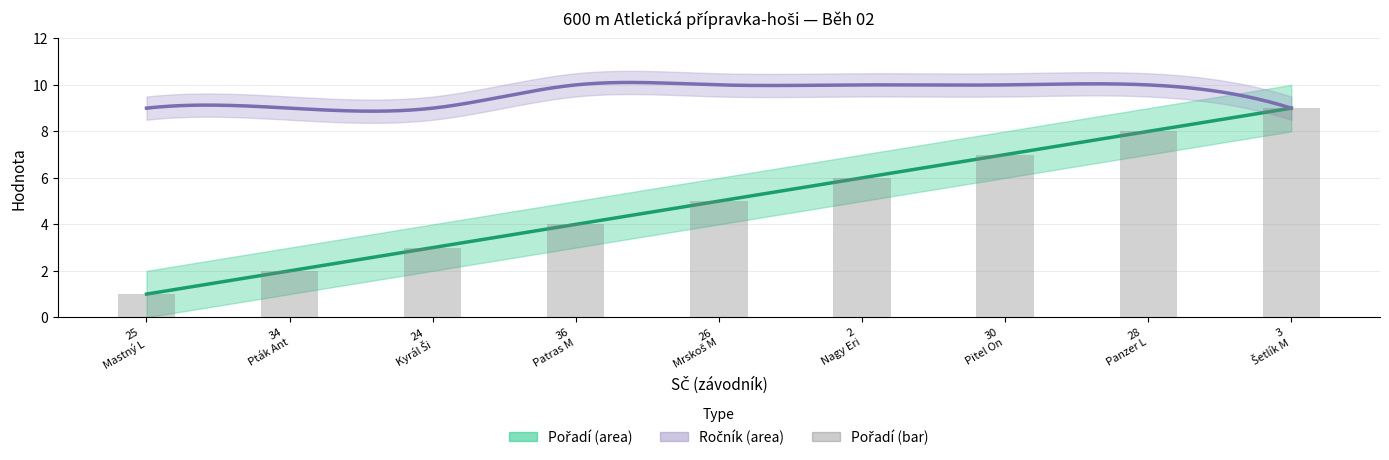

Which category has the highest value across all series?

36